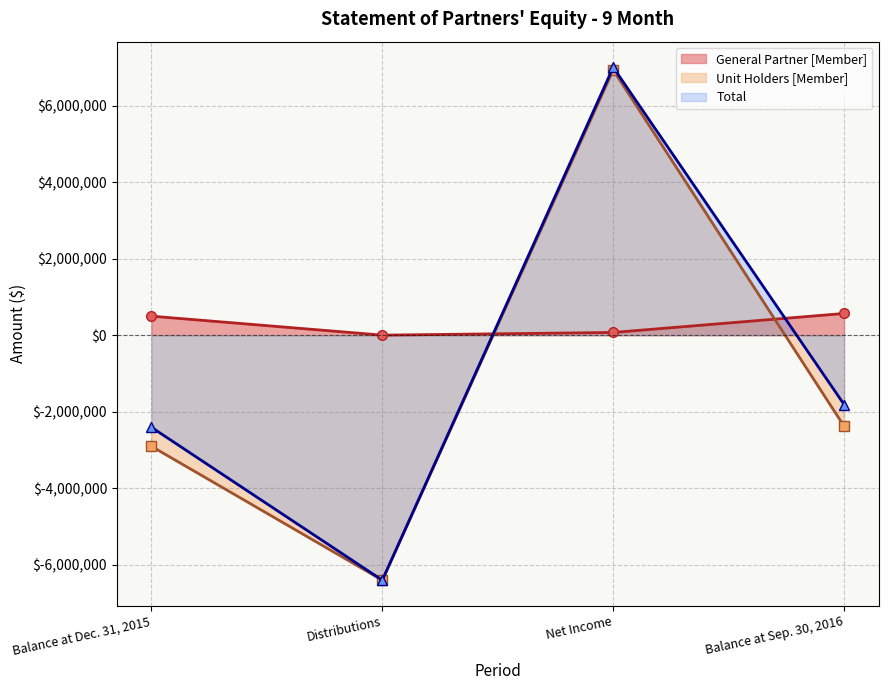

True or false: General Partner [Member] has more than 0 points higher than both neighbors.

False